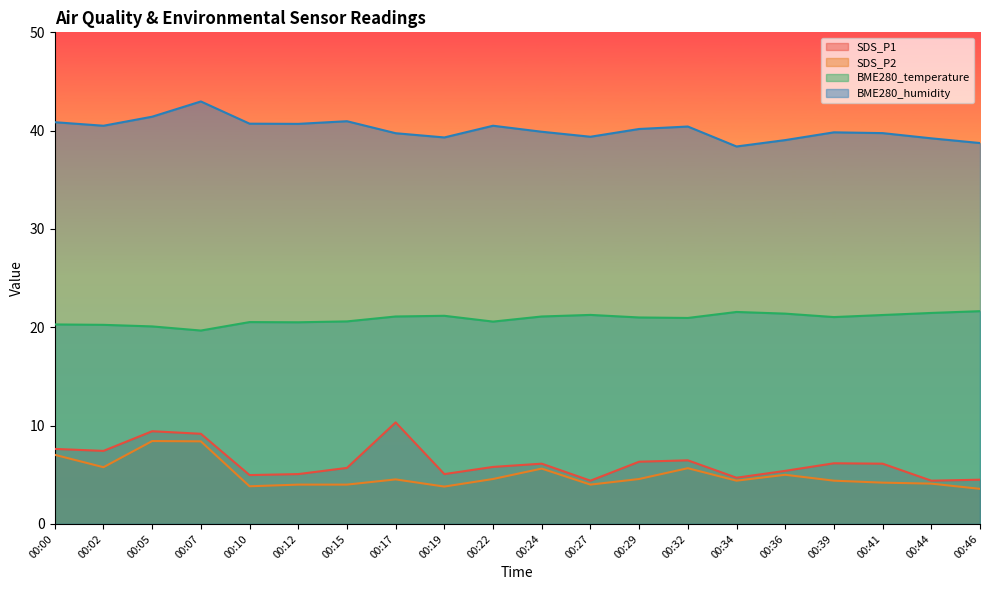

The SDS_P2 series shows 6.3 at 00:12. True or false?

False